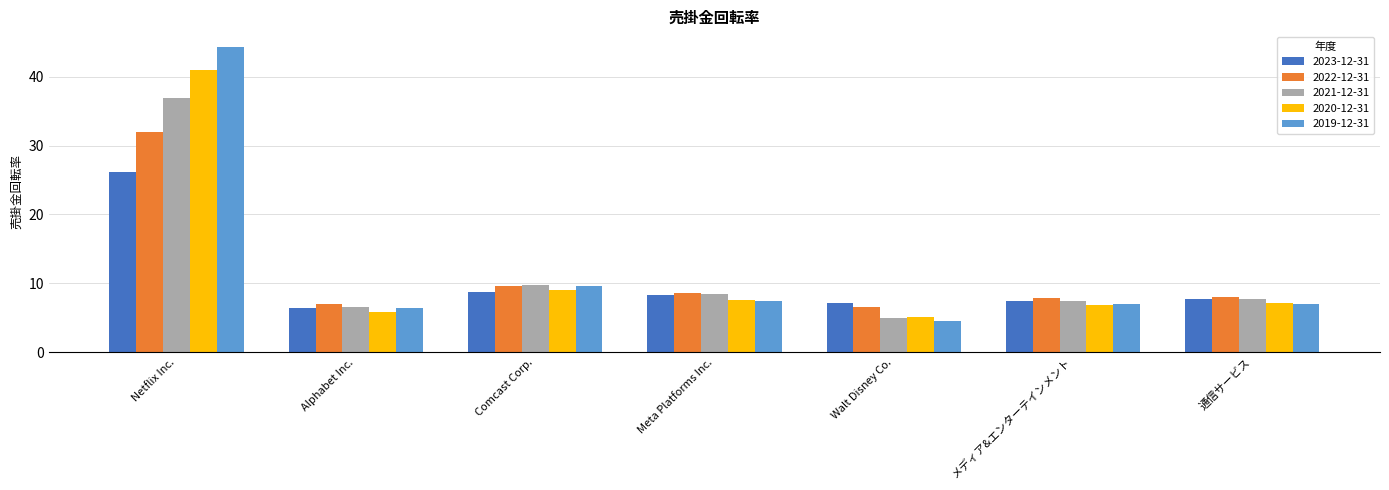

How many bars are there in total?

35